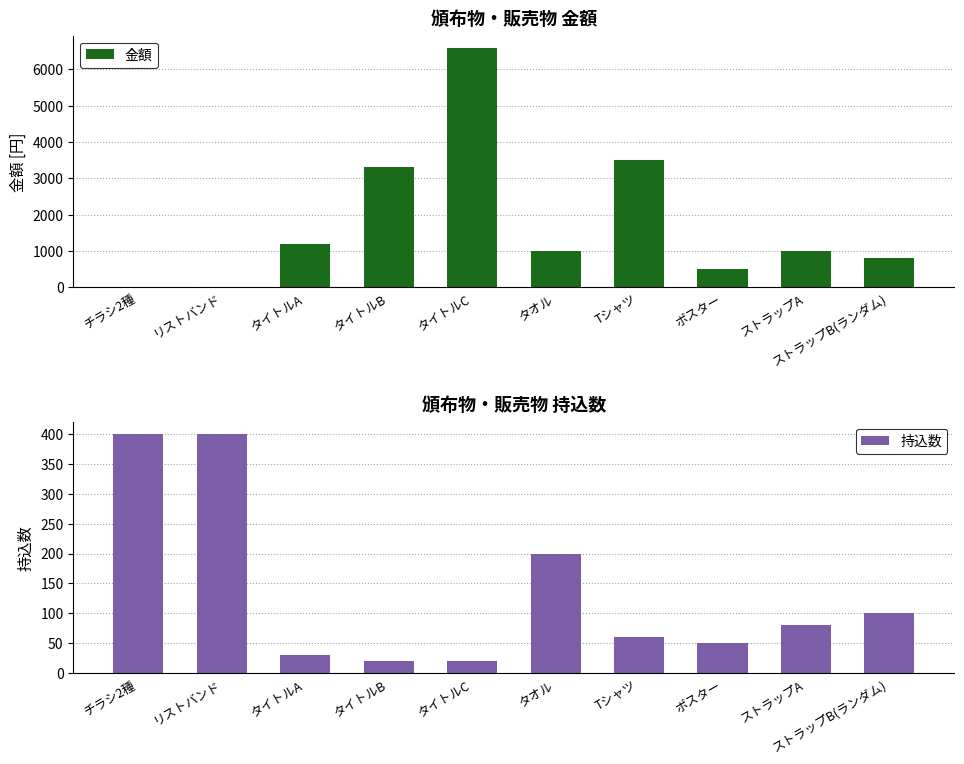

Which label corresponds to the smallest value in the chart?

チラシ2種